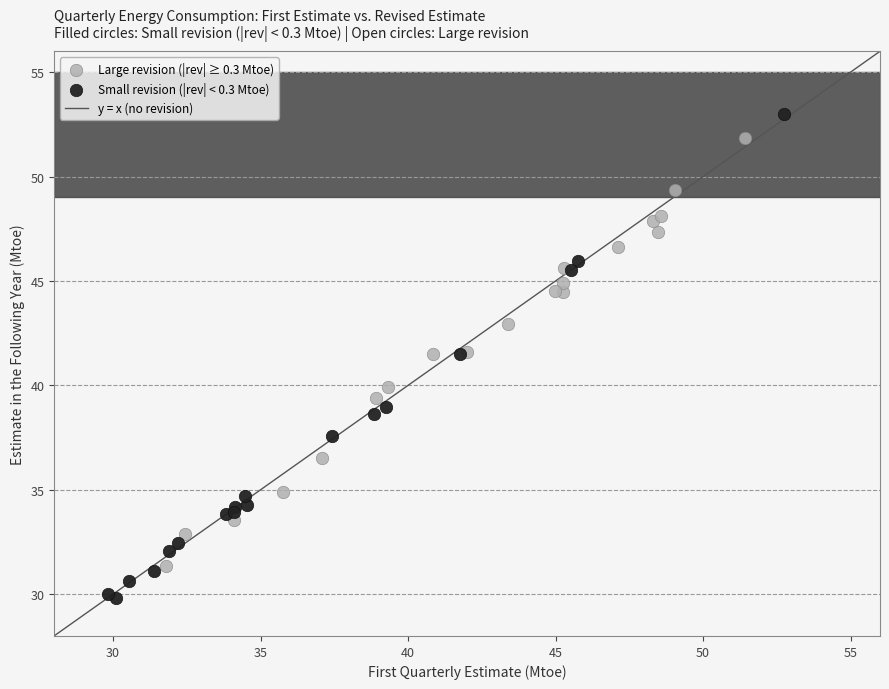

Which series contains the lowest Y value?

Small revision (|rev| < 0.3 Mtoe)